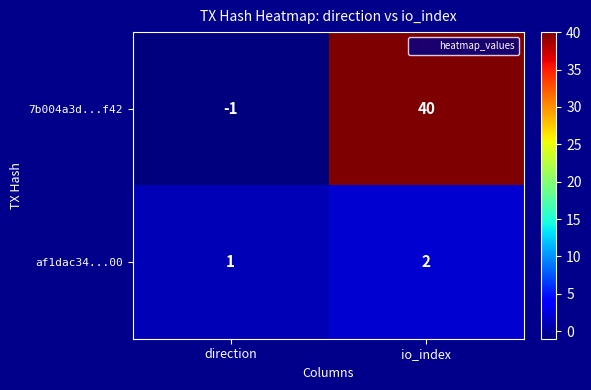

Rank the series by their average value, from highest to lowest.

7b004a3d...f42, af1dac34...00